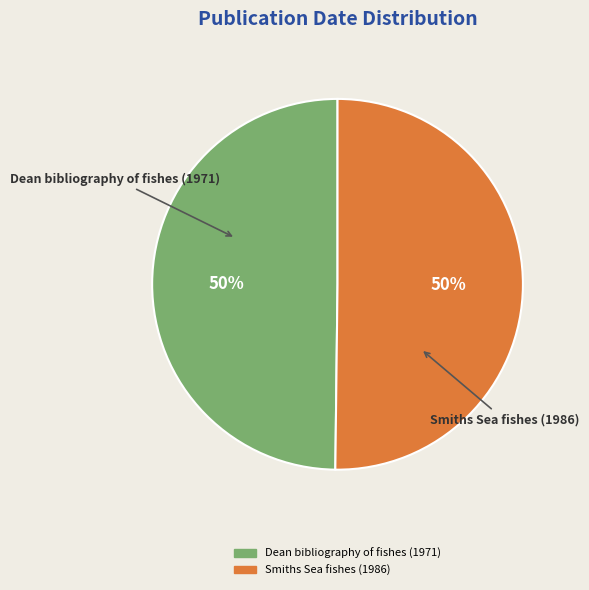

Is it true that Smiths Sea fishes (1986) is 57% of the pie?

False